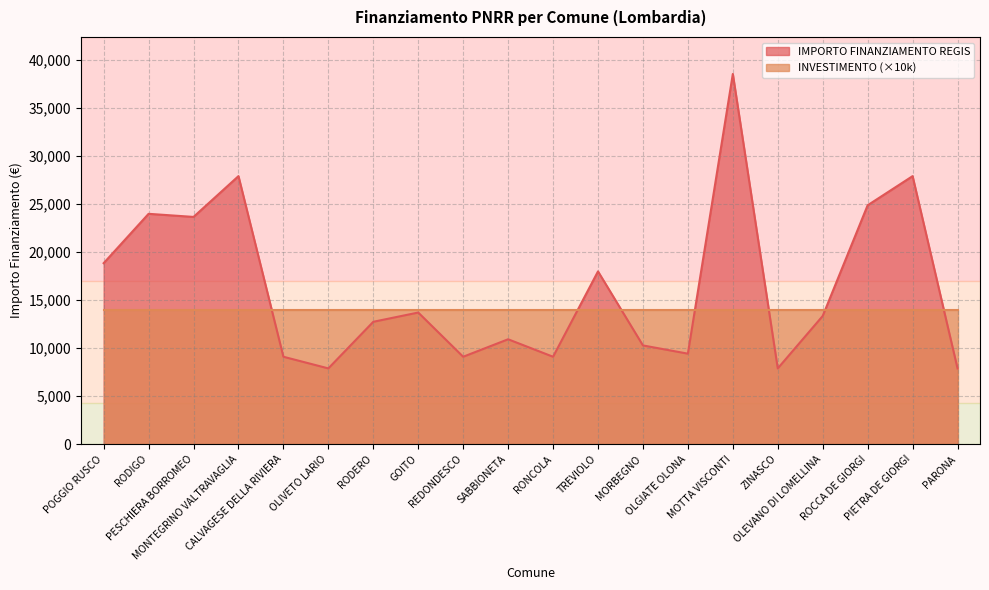

Does the chart display data point markers on the line(s)?

No